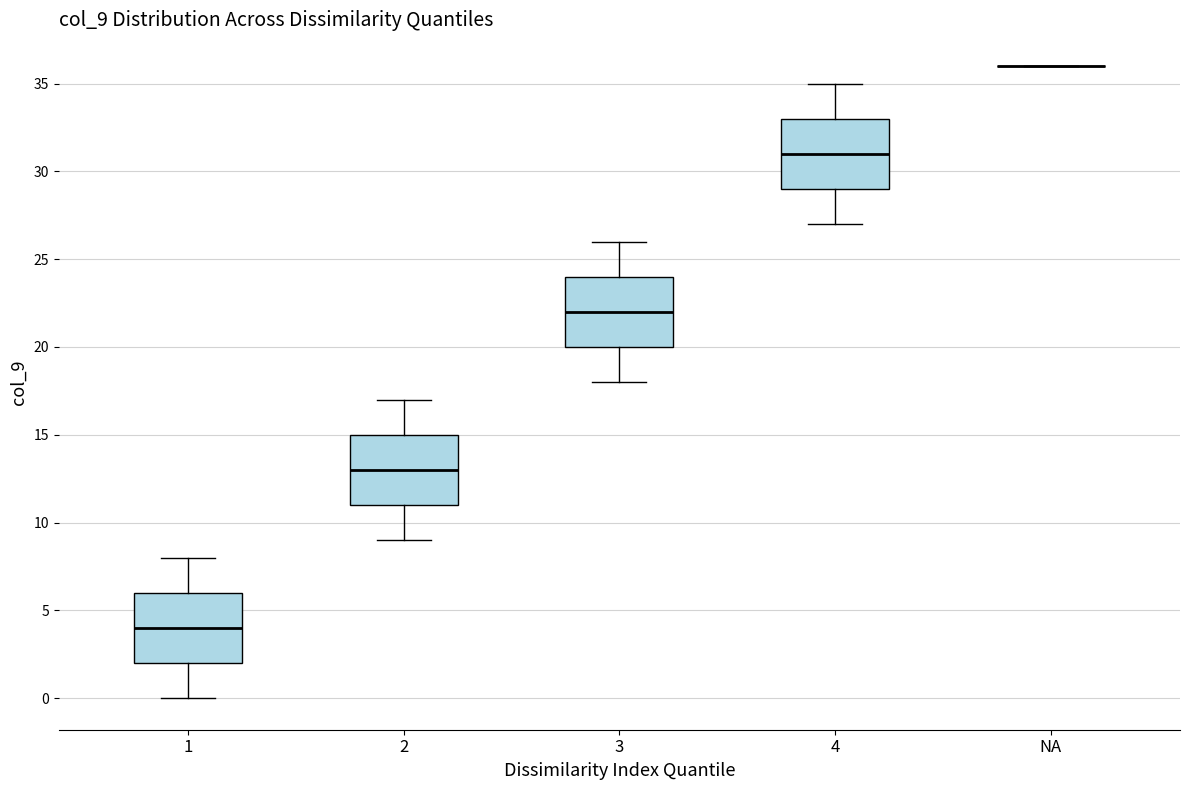

Where does the upper whisker of the box for 1 end on the y-axis? The values are not printed on the chart, so give them approximately, as read against the axis.

8